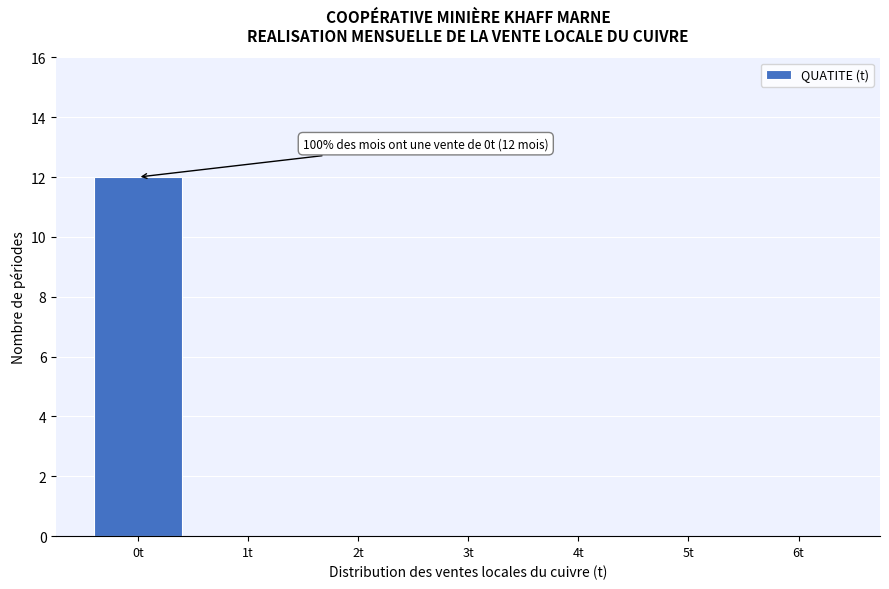

Reading right to left, what are all the values shown in this chart?

6t=0	5t=0	4t=0	3t=0	2t=0	1t=0	0t=12